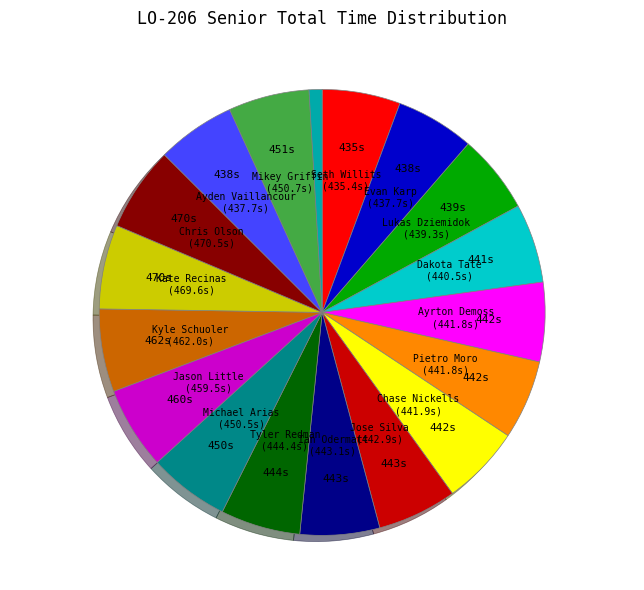

Is there any slice that represents more than half of the pie?

No